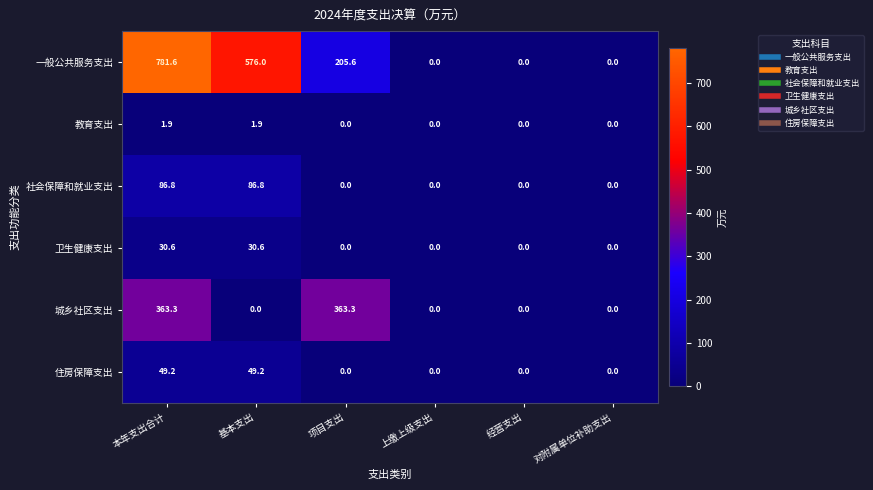

What is the greatest value displayed?

781.6